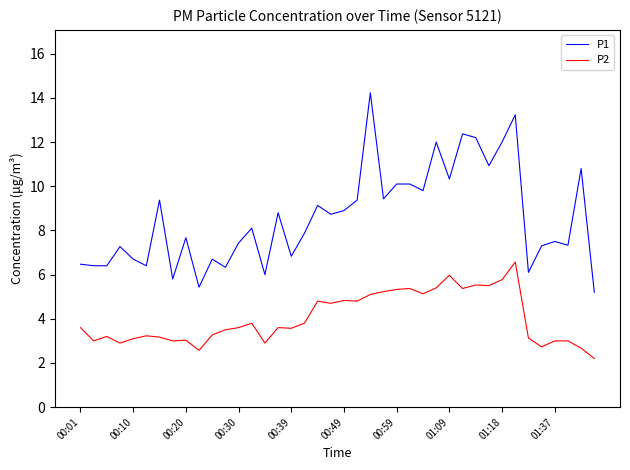

True or false: P2 and P1 cross at least once.

False